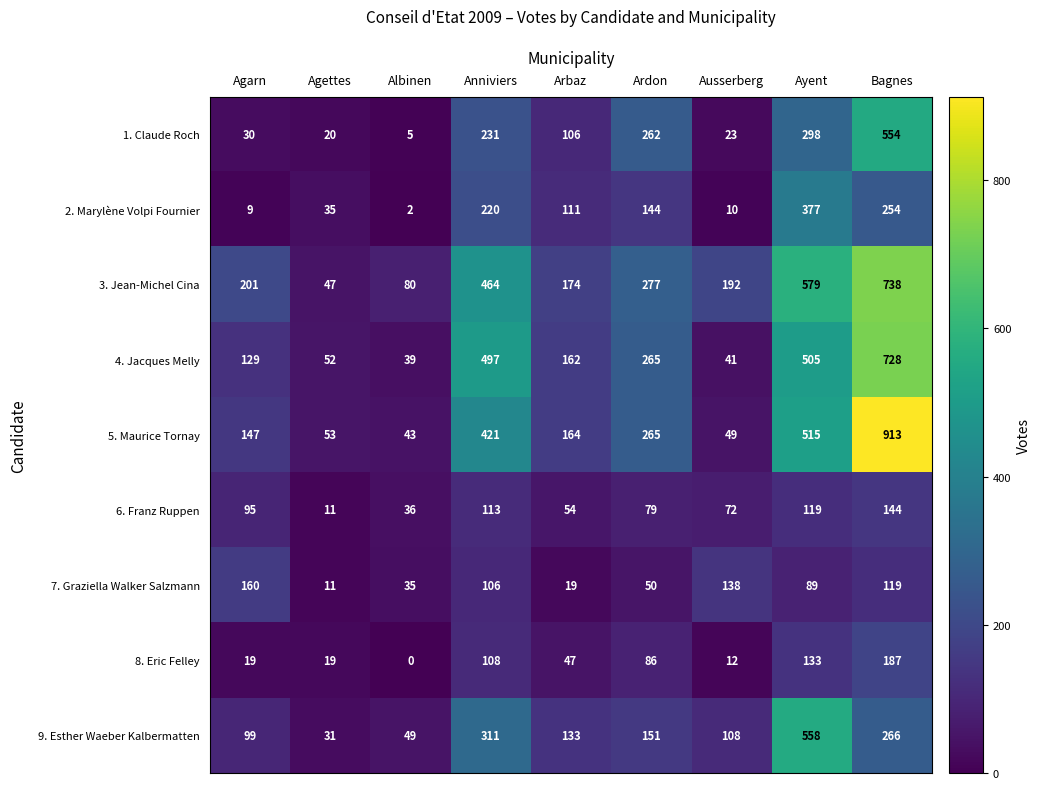

What value does the 6. Franz Ruppen series have at Ardon, to the nearest 50?

100